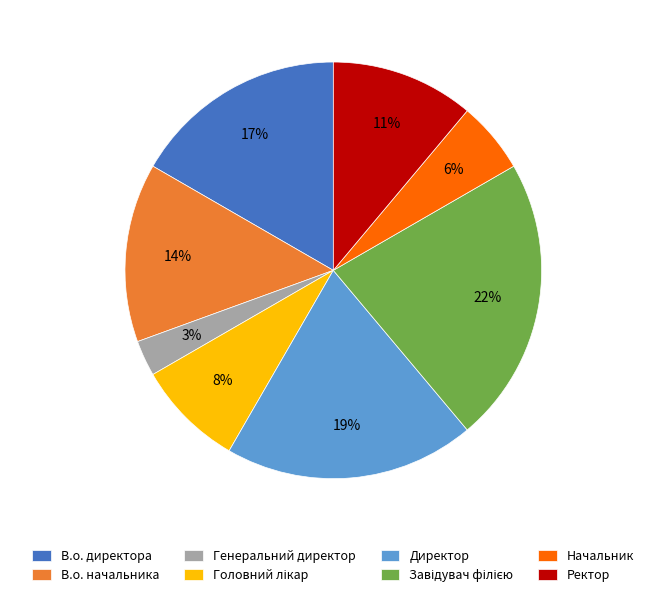

To the nearest percent, what is the difference between the largest and smallest slice percentages?

19%